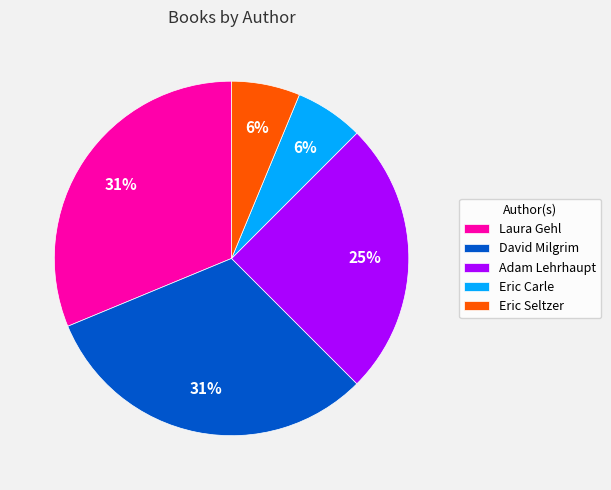

Count the number of slices in the pie.

5